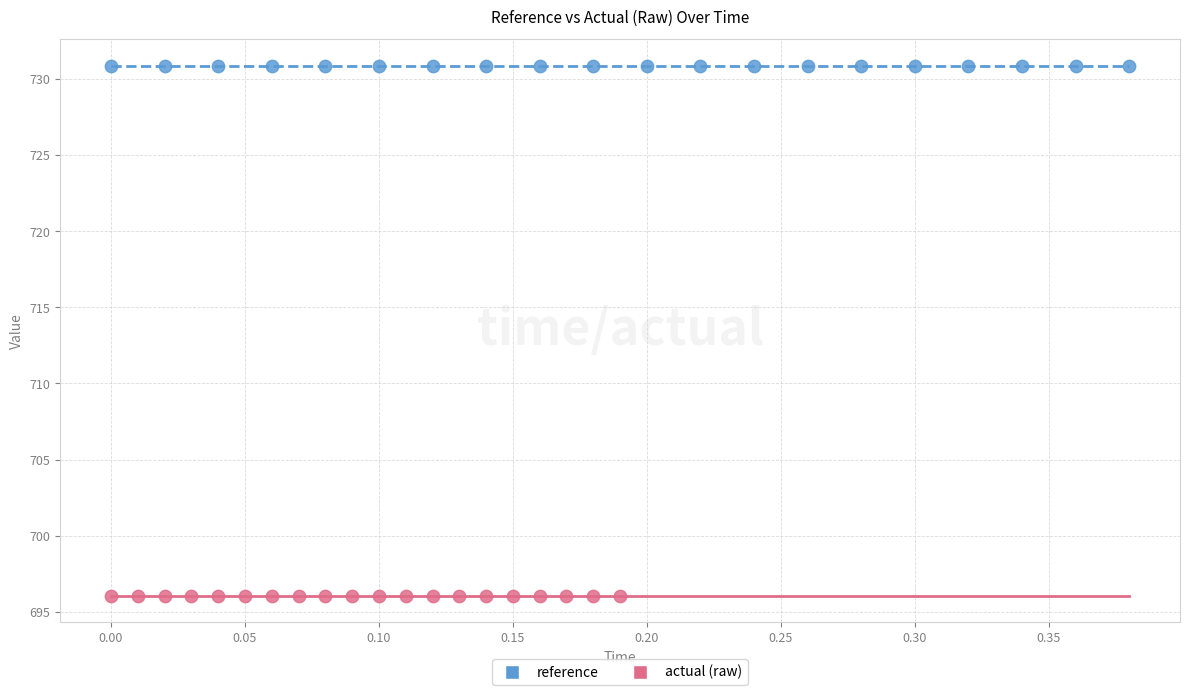

Which series reaches the minimum Y coordinate?

actual (raw)